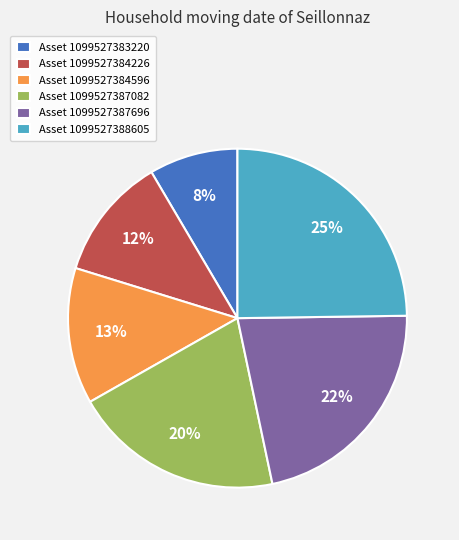

To the nearest percent, what portion does Asset 1099527388605 represent?

25%